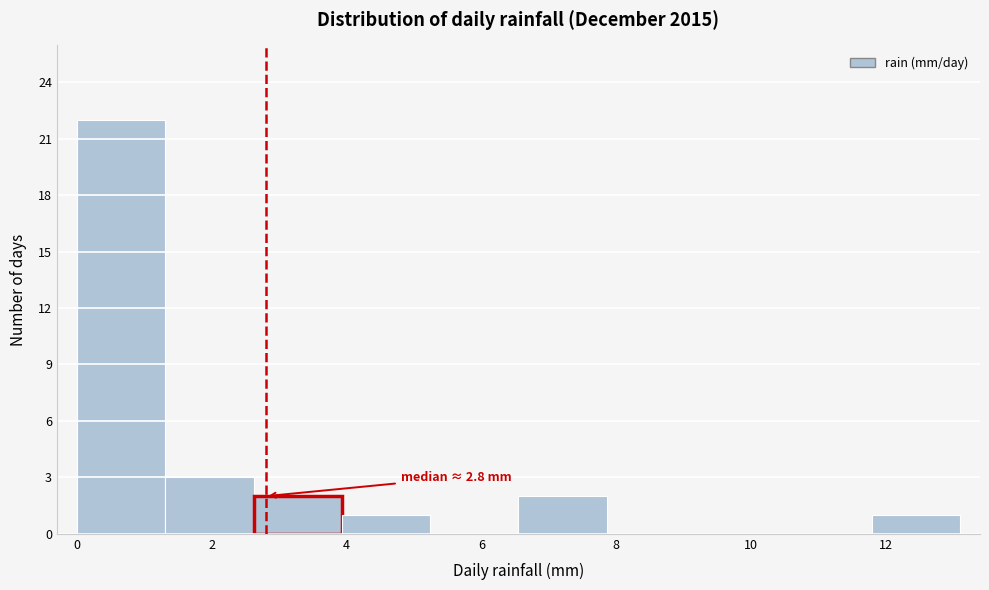

Which range on the x-axis has the tallest bar?

0.0 to 1.4